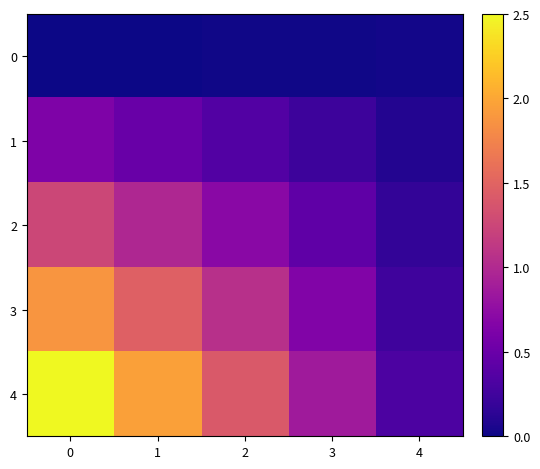

Rank the series by their average value, from lowest to highest.

0, 1, 2, 3, 4